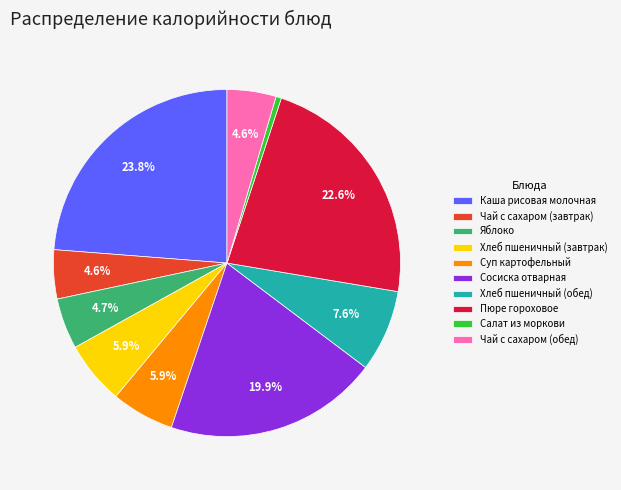

Which slice is the smallest?

Салат из моркови